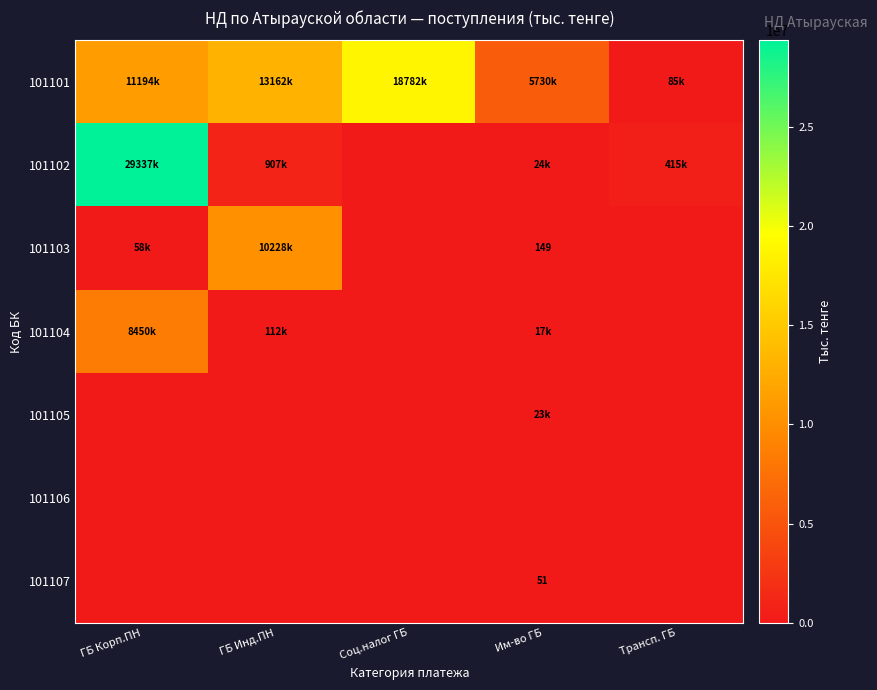

The 101103 series shows 149 at Им-во ГБ. True or false?

True